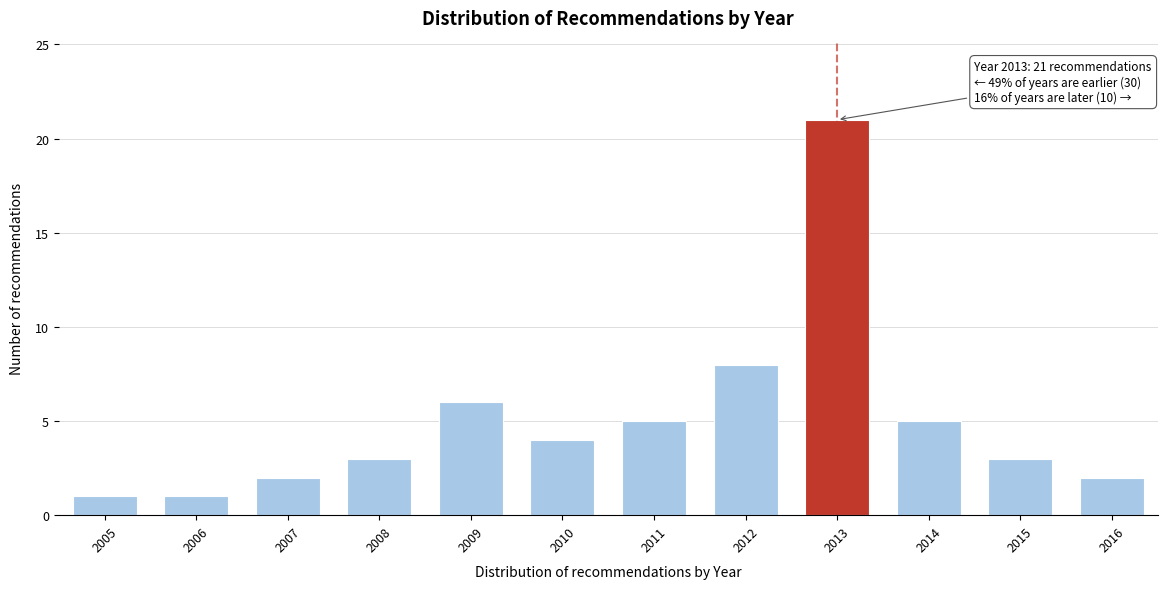

Reading left to right, list all the values displayed in this chart.

1	1	2	3	6	4	5	8	21	5	3	2